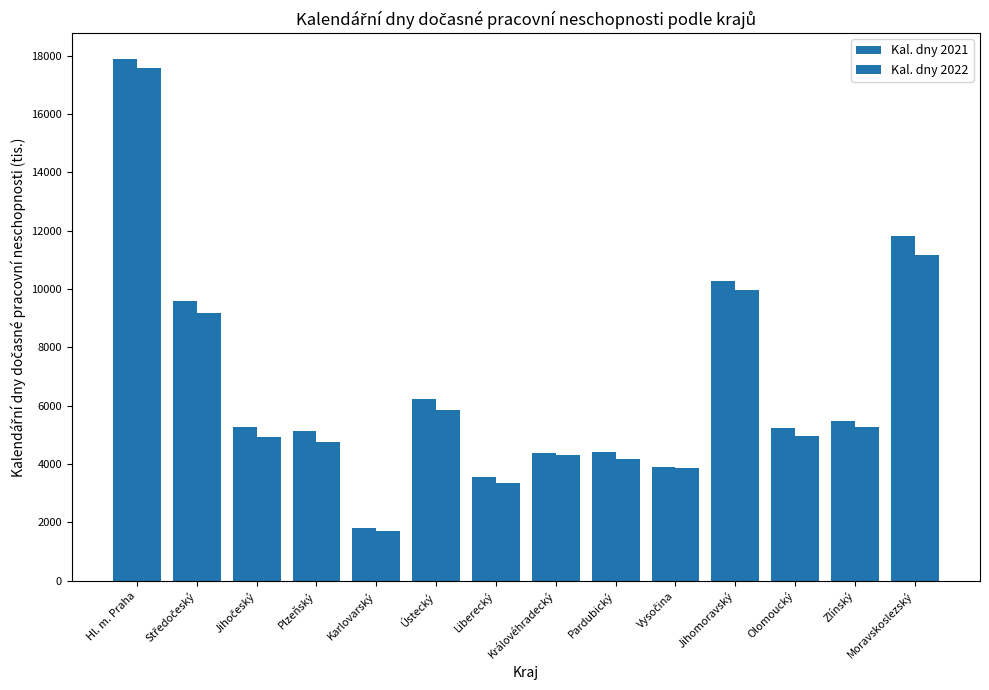

List the series in order of their overall mean, lowest first.

Kal. dny 2022, Kal. dny 2021